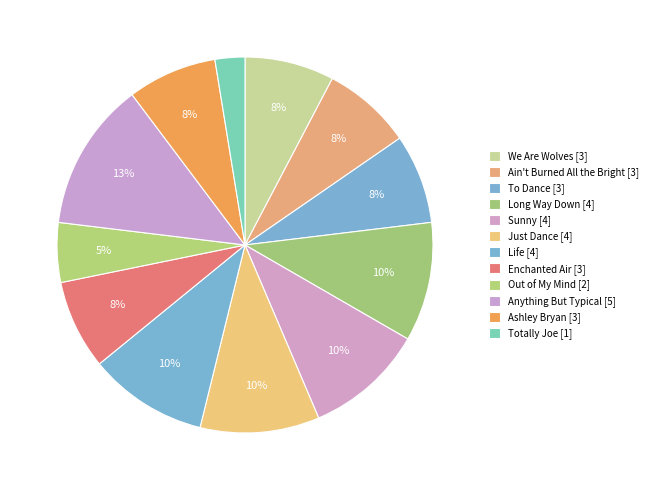

How many segments does this pie chart have?

12